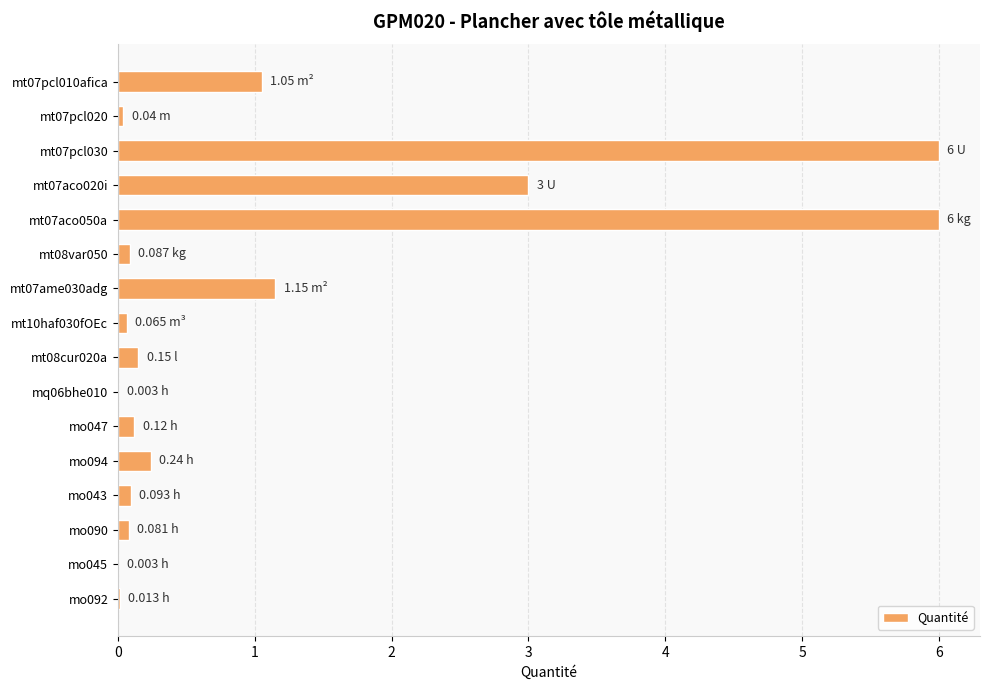

What is the average value?

1.1